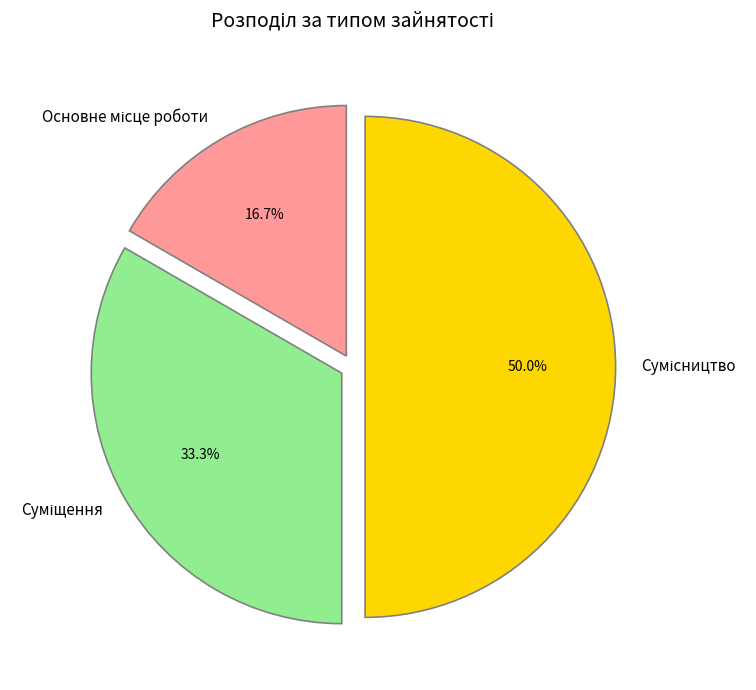

How much of the chart is everything except Основне місце роботи?

83.3%